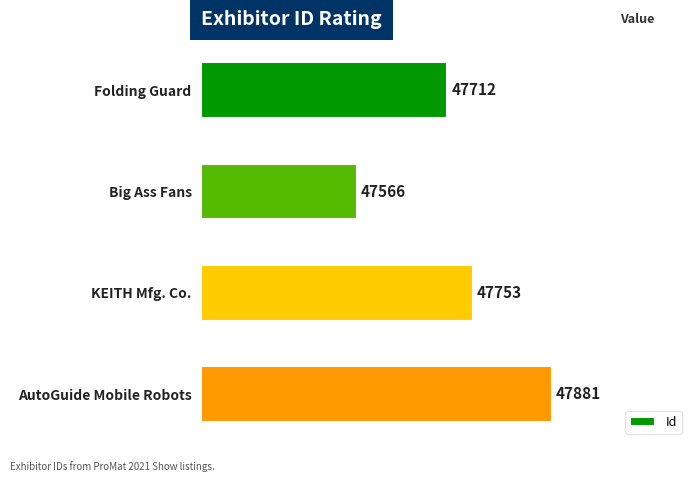

Does the chart contain any negative values?

No